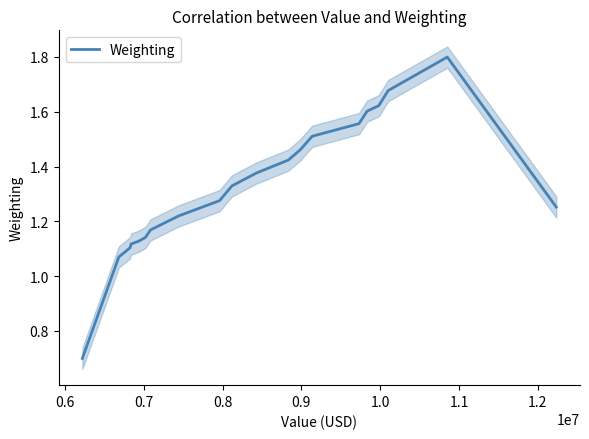

What is the minimum value for Weighting?

0.7